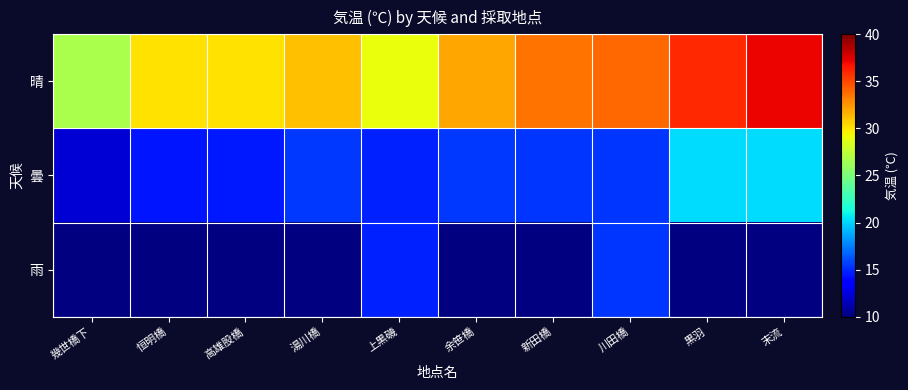

How many data points in 曇 are above 15?

6